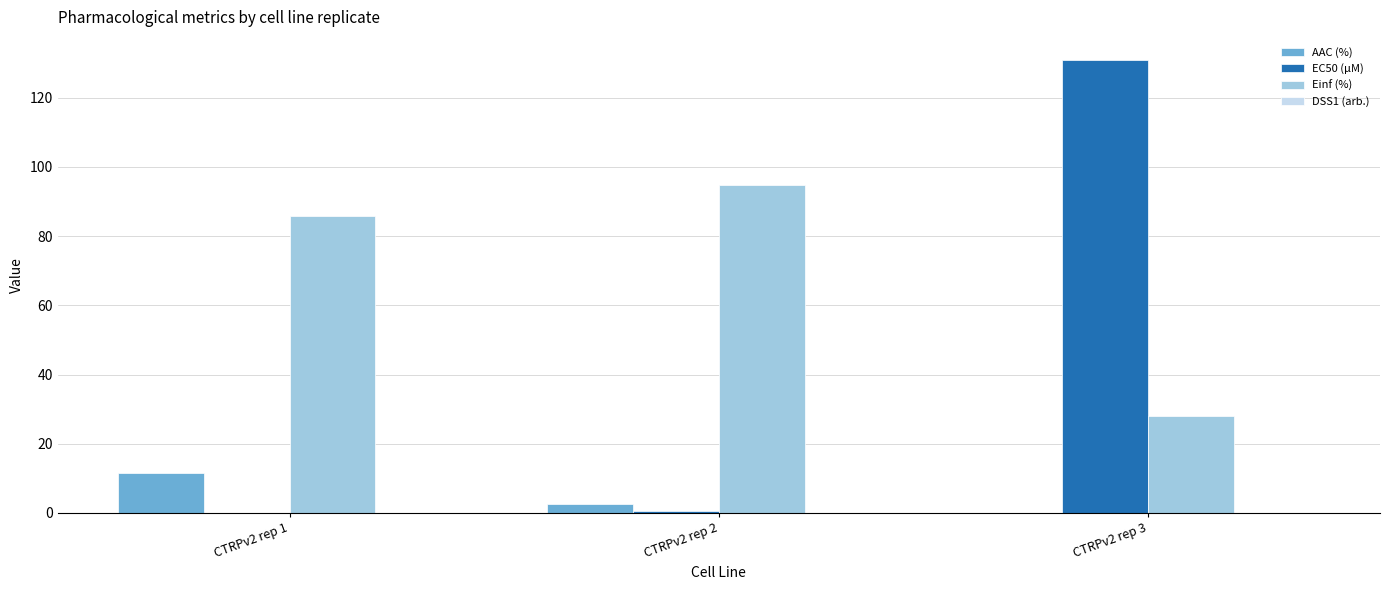

The value of AAC (%) at CTRPv2 rep 1 is 16.7. True or false?

False